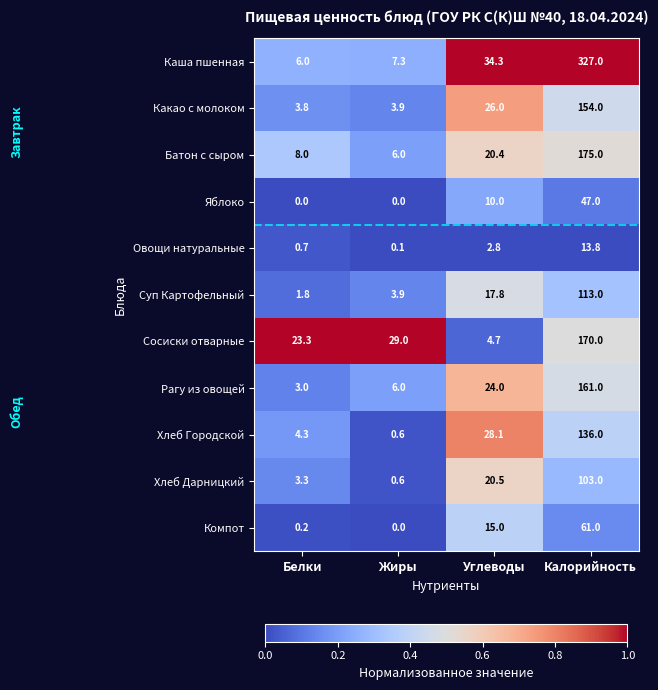

What is the maximum value shown in the chart?

327.0